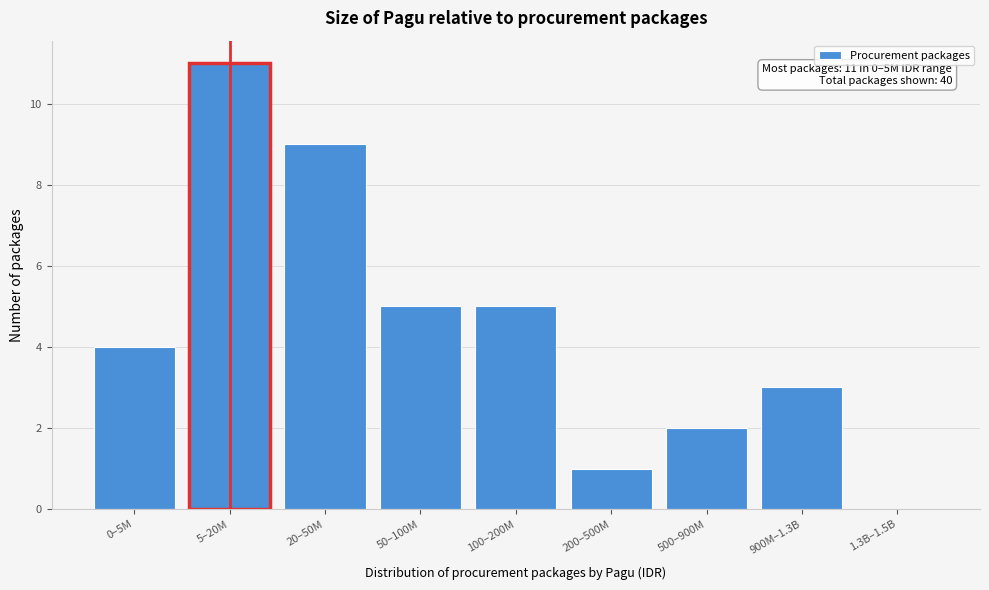

Reading left to right, transcribe all the data shown in this chart.

0–5M=4	5–20M=11	20–50M=9	50–100M=5	100–200M=5	200–500M=1	500–900M=2	900M–1.3B=3	1.3B–1.5B=0